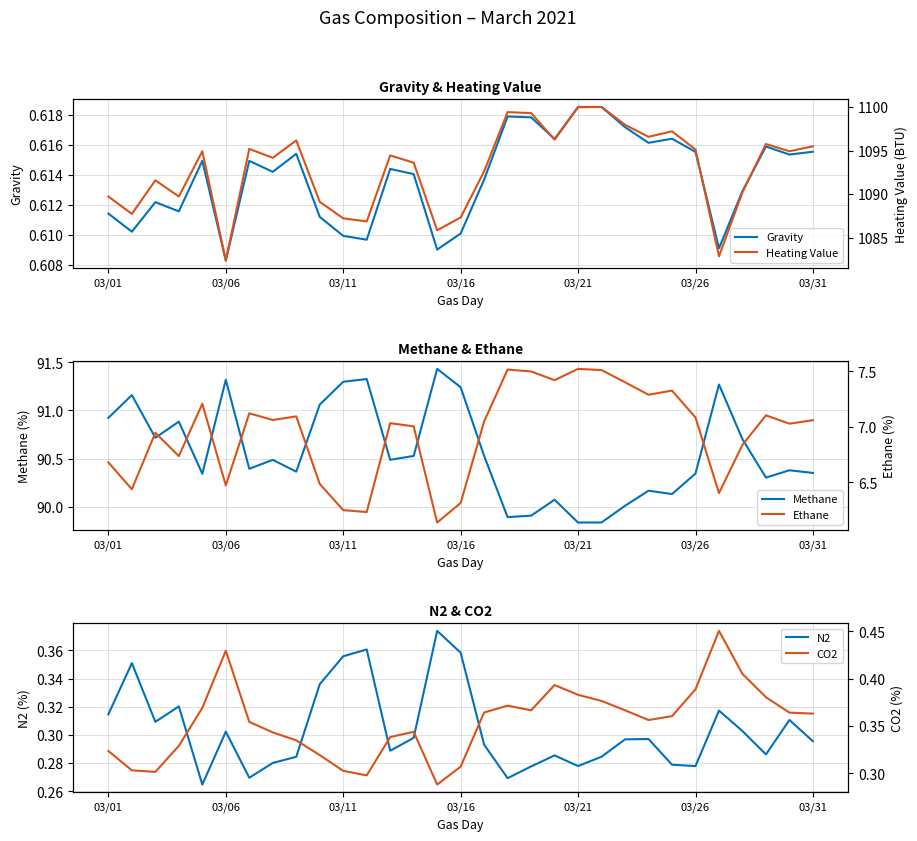

Rank the series by their maximum value, from lowest to highest.

N2, CO2, Gravity, Ethane, Methane, Heating Value